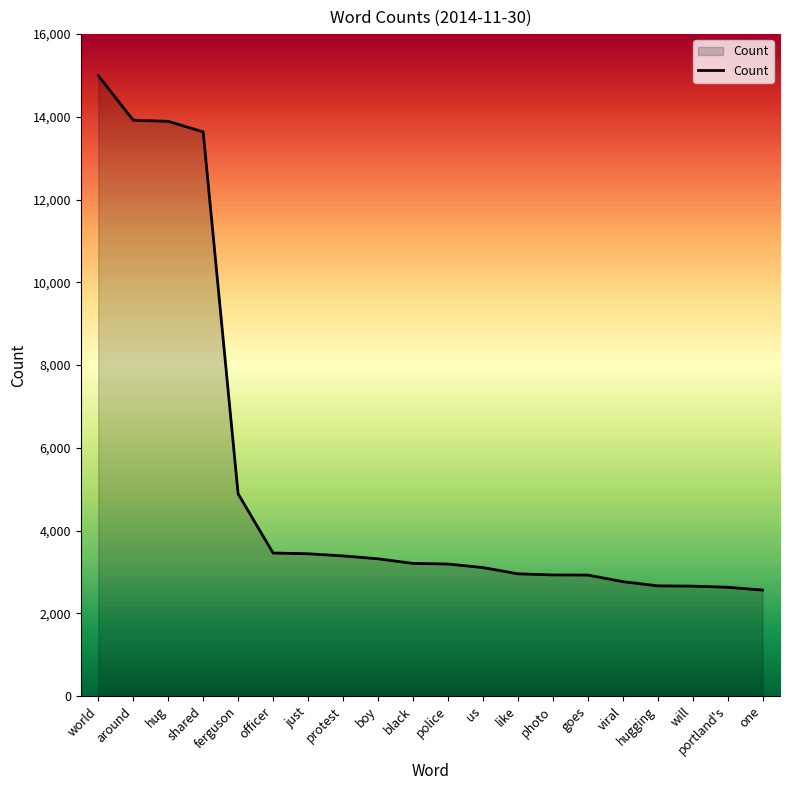

How many lines are shown in the chart?

1